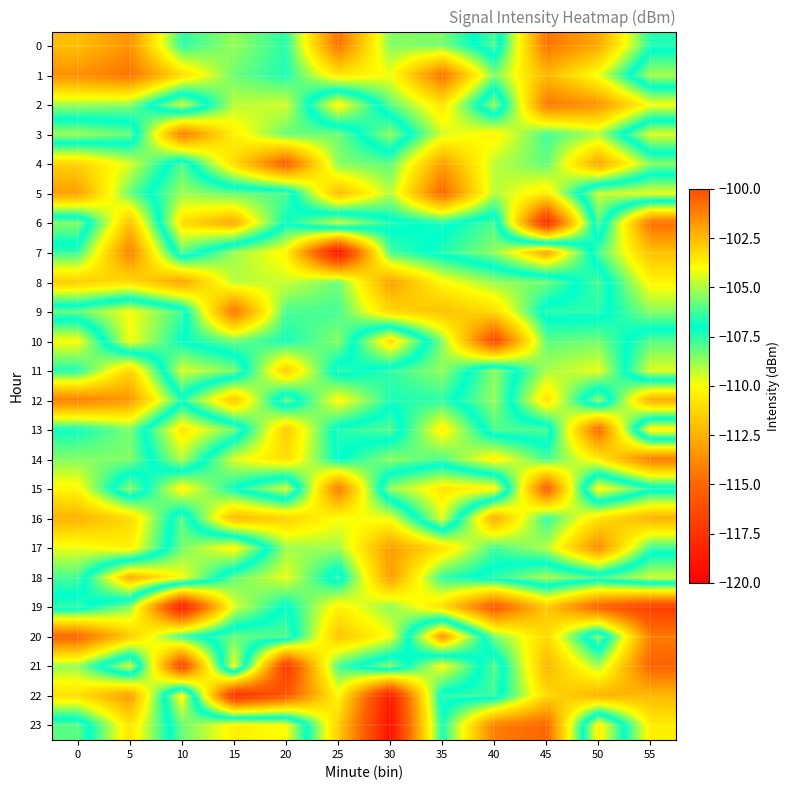

Reading left to right, extract all data points from this chart.

0: 0=-112.1	5=-113.5	10=-107.5	15=-108.8	20=-107.5	25=-114.6	30=-108.6	35=-108.4	40=-106.1	45=-114.5	50=-112.7	55=-107.4
1: 0=-113.6	5=-114.5	10=-111.1	15=-108.3	20=-107.3	25=-110.7	30=-109.9	35=-114.6	40=-108.5	45=-112.3	50=-109.8	55=-105.0
2: 0=-108.9	5=-108.6	10=-104.6	15=-109.2	20=-109.5	25=-103.7	30=-108.0	35=-110.8	40=-105.2	45=-114.4	50=-113.5	55=-109.9
3: 0=-105.1	5=-105.8	10=-114.3	15=-110.5	20=-108.2	25=-108.3	30=-105.3	35=-109.5	40=-110.3	45=-107.8	50=-109.0	55=-104.4
4: 0=-111.4	5=-109.6	10=-106.1	15=-111.1	20=-115.5	25=-108.6	30=-108.1	35=-113.1	40=-109.2	45=-108.1	50=-112.9	55=-108.6
5: 0=-113.1	5=-108.2	10=-105.2	15=-105.8	20=-106.1	25=-112.2	30=-109.1	35=-115.0	40=-109.1	45=-110.6	50=-104.7	55=-104.3
6: 0=-105.4	5=-112.0	10=-103.2	15=-102.0	20=-107.0	25=-104.6	30=-106.6	35=-107.3	40=-106.1	45=-117.9	50=-106.0	55=-114.7
7: 0=-107.6	5=-114.1	10=-106.0	15=-108.8	20=-110.3	25=-119.3	30=-107.8	35=-106.6	40=-105.3	45=-101.9	50=-107.8	55=-112.0
8: 0=-111.6	5=-111.1	10=-113.0	15=-109.2	20=-109.4	25=-108.3	30=-113.0	35=-110.2	40=-108.8	45=-108.3	50=-106.2	55=-110.3
9: 0=-105.9	5=-104.1	10=-106.3	15=-114.7	20=-107.9	25=-107.8	30=-111.2	35=-112.0	40=-111.1	45=-106.6	50=-106.6	55=-108.6
10: 0=-110.0	5=-104.1	10=-107.0	15=-108.3	20=-107.2	25=-108.6	30=-103.0	35=-108.6	40=-116.4	45=-108.1	50=-108.3	55=-106.0
11: 0=-107.4	5=-111.4	10=-104.5	15=-105.6	20=-111.7	25=-106.5	30=-107.6	35=-108.7	40=-105.4	45=-109.0	50=-109.8	55=-104.4
12: 0=-114.2	5=-113.3	10=-107.3	15=-111.9	20=-105.7	25=-110.2	30=-107.3	35=-107.5	40=-105.3	45=-110.9	50=-105.3	55=-112.7
13: 0=-107.1	5=-108.4	10=-103.4	15=-105.7	20=-111.7	25=-106.6	30=-106.0	35=-110.4	40=-106.1	45=-106.1	50=-115.0	55=-103.6
14: 0=-108.5	5=-108.5	10=-104.9	15=-109.6	20=-111.1	25=-106.9	30=-108.6	35=-107.9	40=-110.4	45=-107.8	50=-110.5	55=-114.3
15: 0=-110.2	5=-105.4	10=-110.3	15=-107.1	20=-104.5	25=-114.4	30=-105.3	35=-103.4	40=-103.8	45=-115.6	50=-103.7	55=-106.6
16: 0=-112.5	5=-111.2	10=-106.0	15=-112.3	20=-111.5	25=-110.0	30=-109.8	35=-104.4	40=-112.8	45=-107.5	50=-110.9	55=-112.5
17: 0=-109.8	5=-110.5	10=-105.6	15=-103.7	20=-108.9	25=-108.9	30=-113.2	35=-111.0	40=-107.8	45=-109.1	50=-113.8	55=-107.7
18: 0=-107.8	5=-102.1	10=-104.1	15=-108.2	20=-109.7	25=-106.4	30=-113.2	35=-107.6	40=-106.6	45=-105.1	50=-106.2	55=-104.6
19: 0=-106.5	5=-108.6	10=-118.8	15=-109.5	20=-106.8	25=-110.5	30=-108.7	35=-111.1	40=-115.8	45=-111.7	50=-115.4	55=-117.0
20: 0=-115.1	5=-111.7	10=-107.6	15=-105.9	20=-106.1	25=-111.9	30=-109.9	35=-101.5	40=-108.4	45=-111.2	50=-105.5	55=-114.3
21: 0=-108.7	5=-104.6	10=-116.8	15=-104.1	20=-117.3	25=-107.8	30=-105.5	35=-110.0	40=-106.0	45=-112.3	50=-109.0	55=-115.2
22: 0=-111.0	5=-113.2	10=-103.8	15=-117.9	20=-115.8	25=-110.2	30=-118.7	35=-106.6	40=-106.4	45=-111.2	50=-112.5	55=-112.3
23: 0=-106.0	5=-110.8	10=-105.8	15=-103.7	20=-104.0	25=-111.6	30=-119.2	35=-107.3	40=-114.2	45=-115.0	50=-103.6	55=-110.5